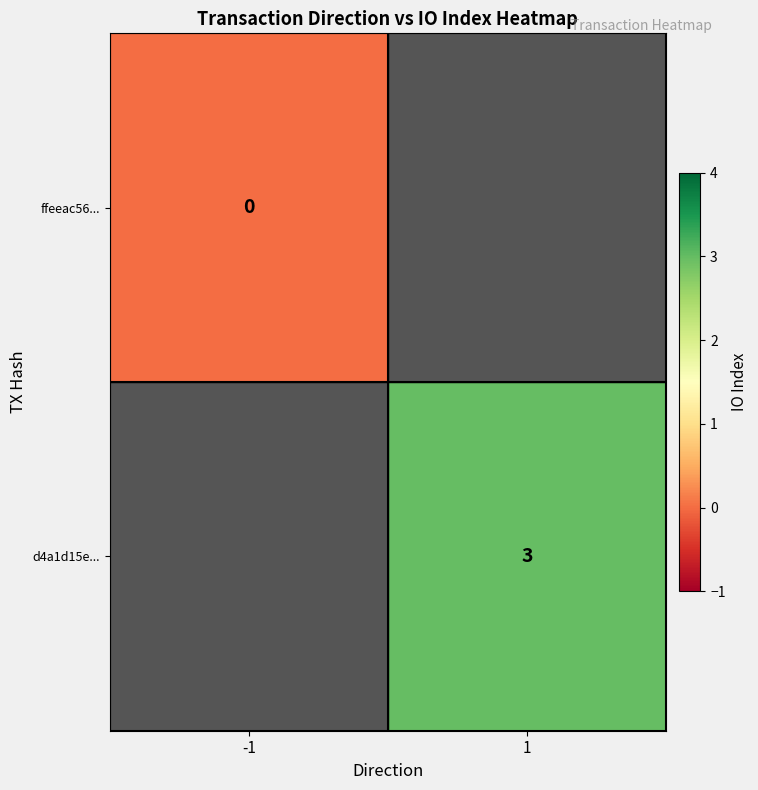

At how many categories does at least one series exceed 1?

1